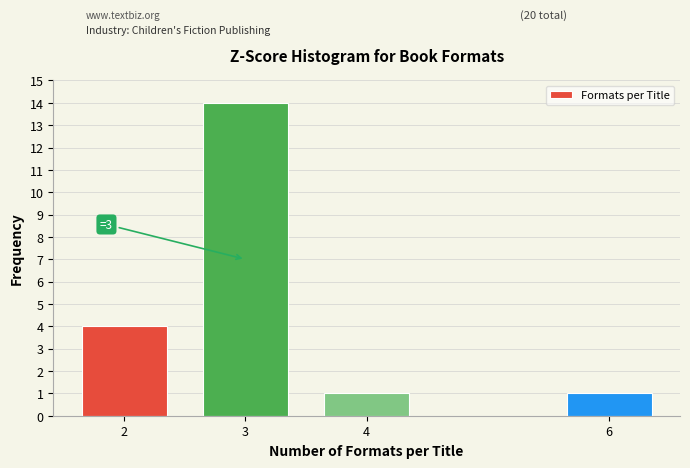

Reading left to right, extract all data points from this chart.

4	14	1	1